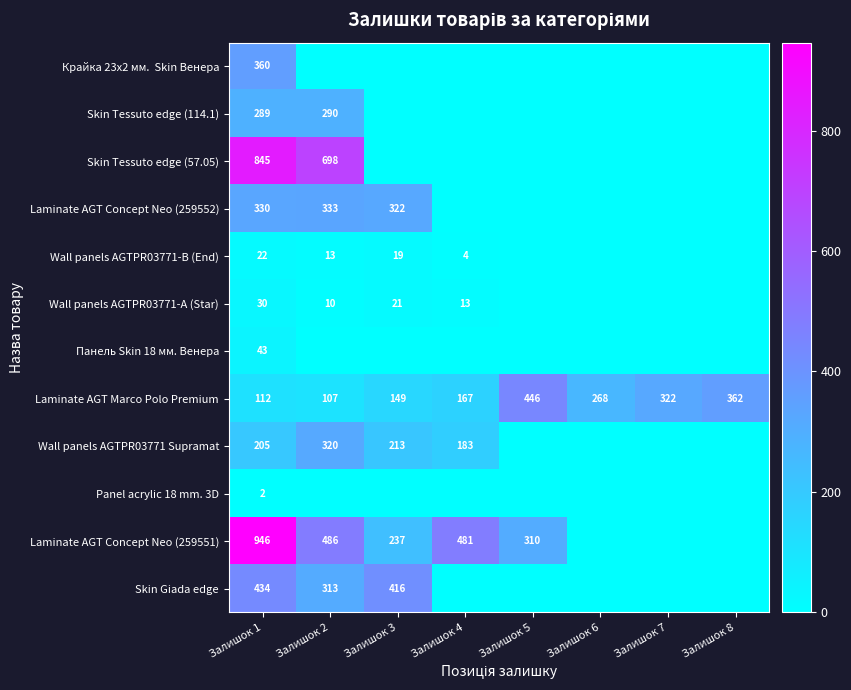

At which label does Skin Tessuto edge (57.05) reach its peak?

Залишок 1